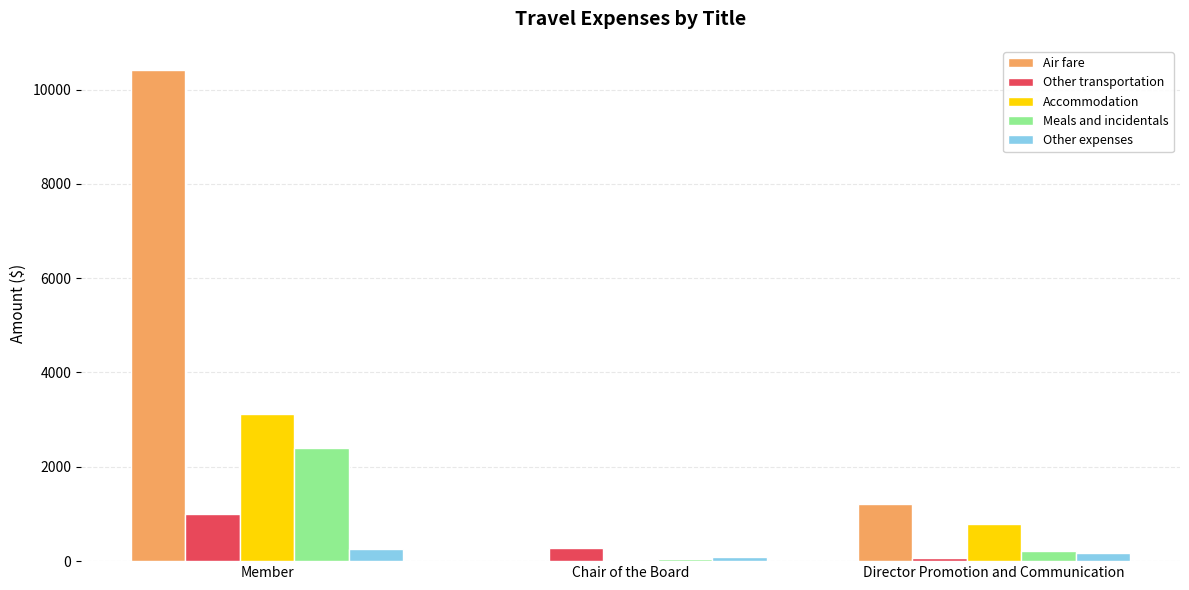

Which series has the widest spread of values?

Air fare